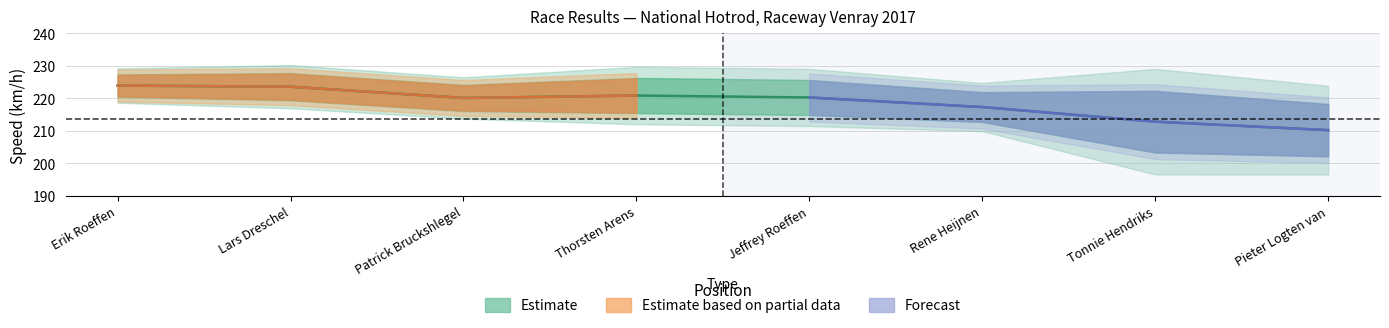

In Best Lap, how many points are higher than both neighbors (excluding endpoints)?

1